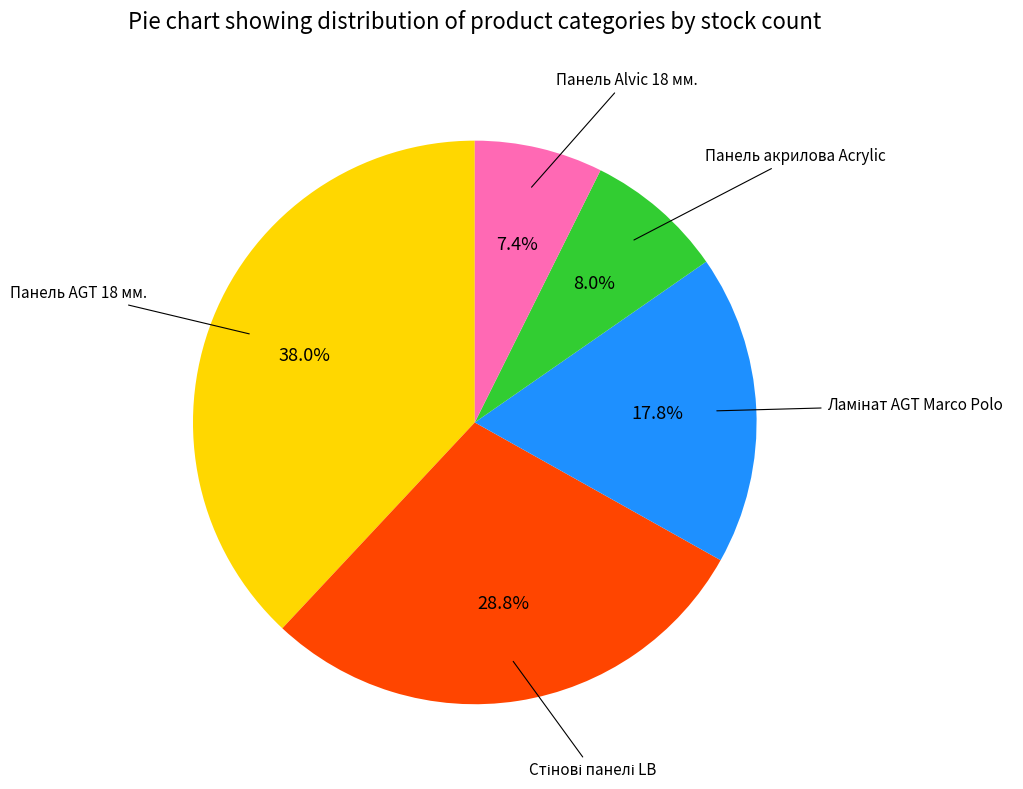

Is it true that Панель акрилова Acrylic is 8% of the pie?

True